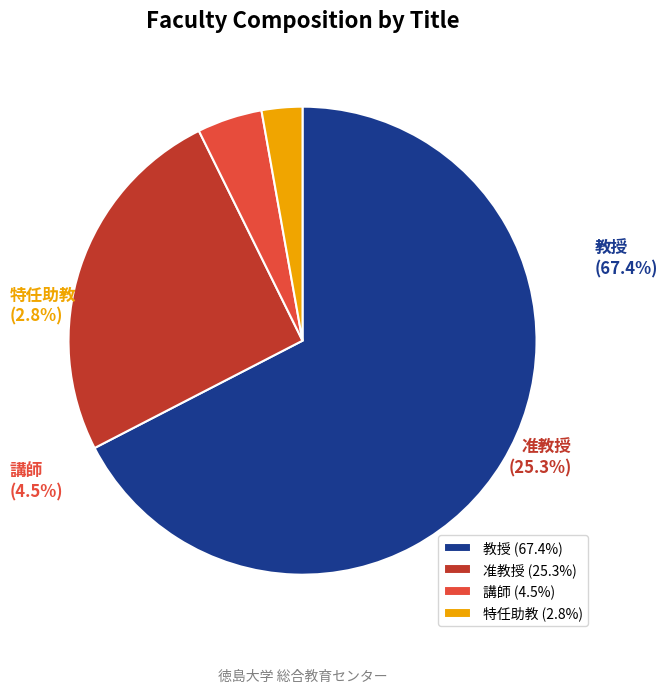

To the nearest percent, what is the difference between the largest and smallest slice percentages?

65%